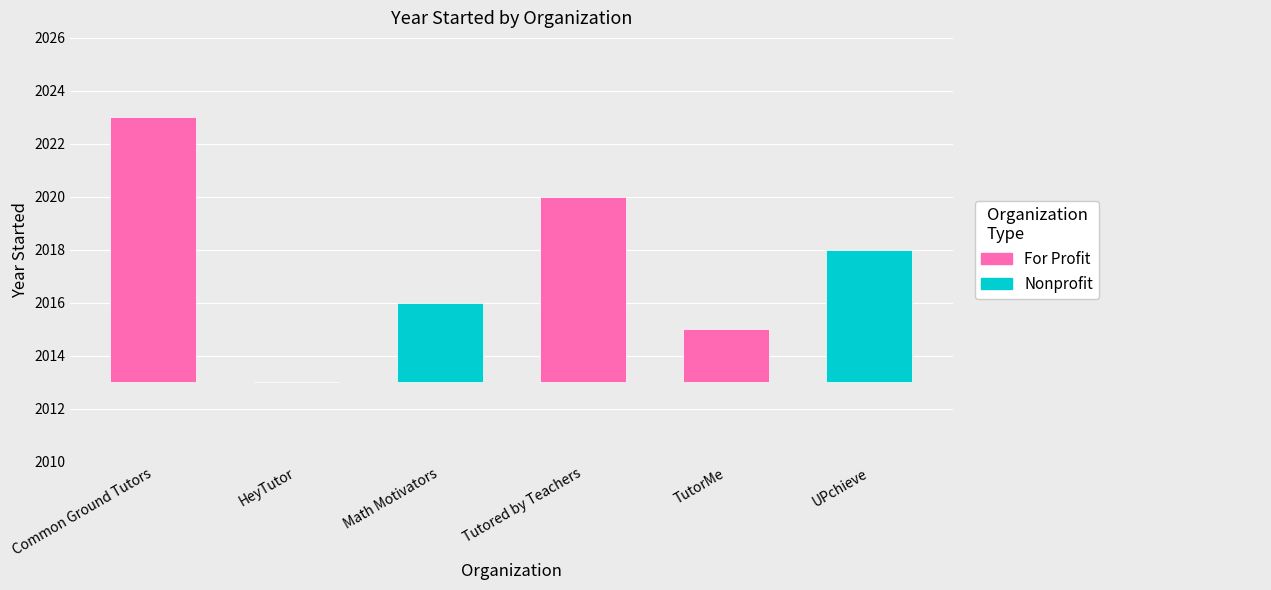

The value at Tutored by Teachers is 3370. True or false?

False